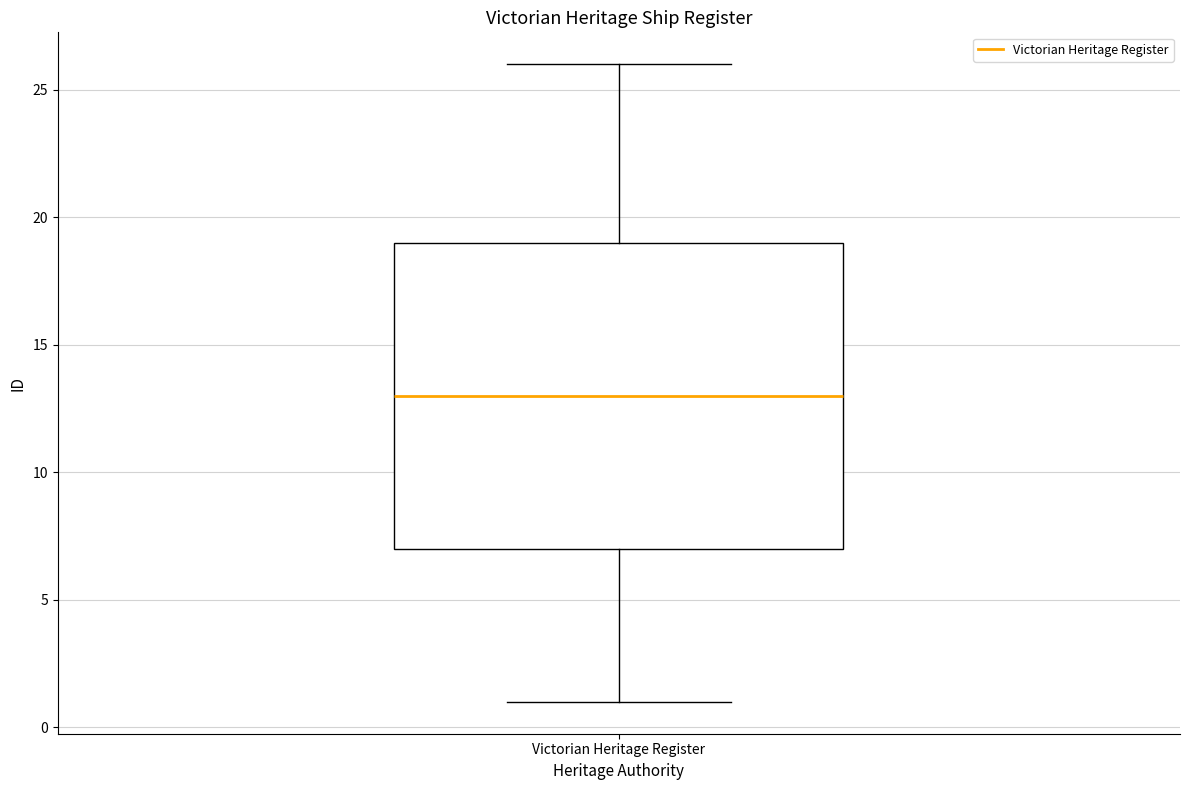

Read this box plot against the y-axis: the position of the median line, the range covered by the box, and the ends of both whiskers. The values are not printed on the chart, so give them approximately, as read against the axis.

median 13, box 7 to 19, whiskers 1 to 26